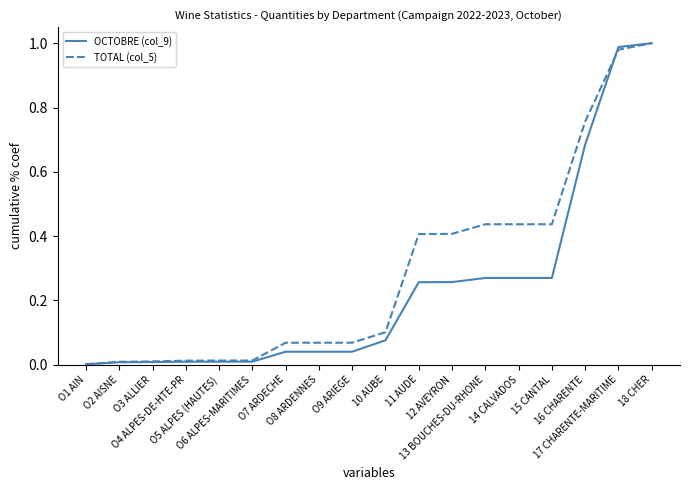

How many series are shown in this chart?

2